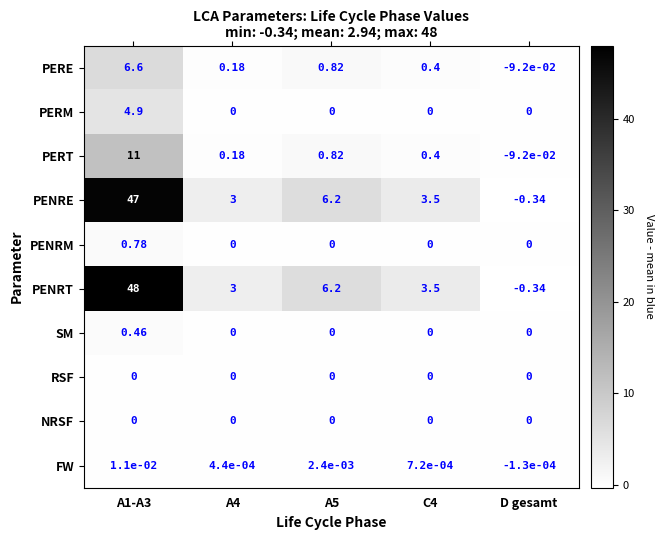

What is the total value across all series at A1-A3?

118.8